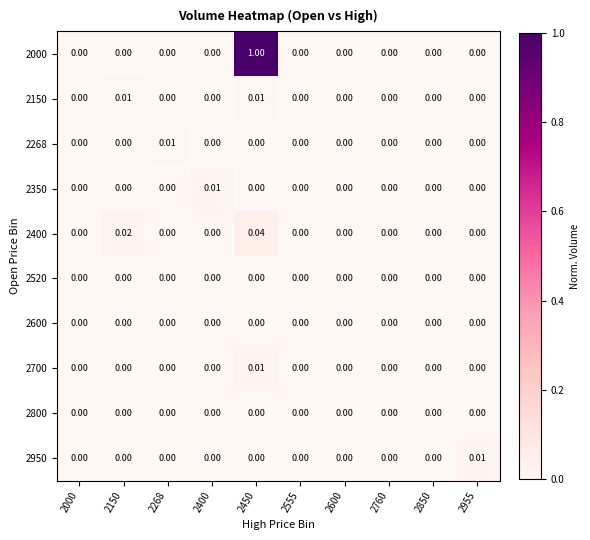

Which series has the largest total across all categories?

2000